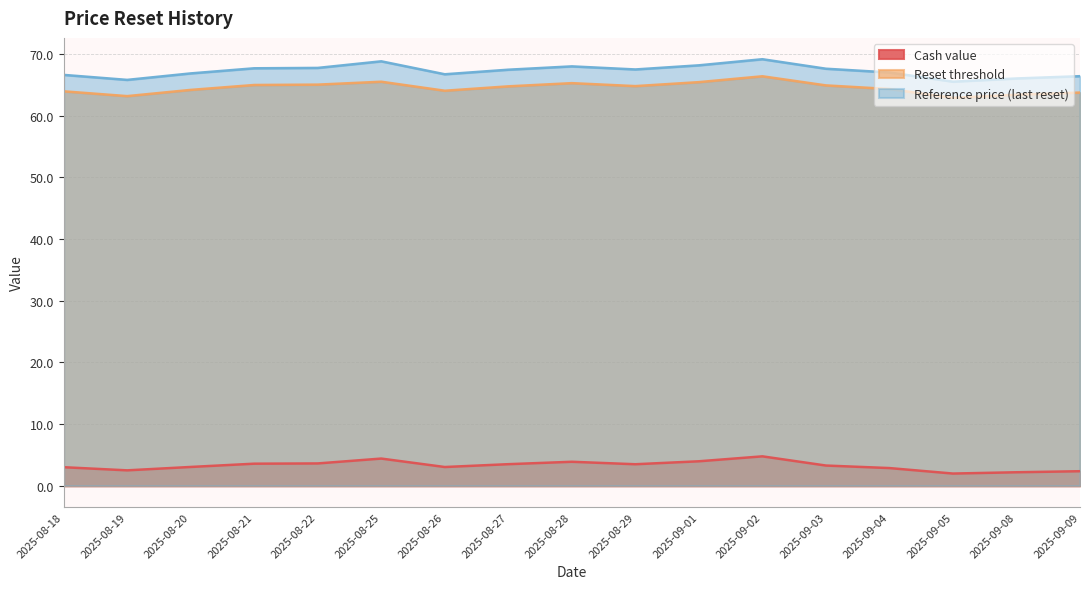

Reading left to right, list all the values displayed in this chart.

Cash value: 3.0	2.5	3.0	3.6	3.6	4.4	3.0	3.5	3.9	3.5	4.0	4.8	3.3	2.9	2.0	2.2	2.4
Reset threshold: 63.9	63.2	64.2	65.0	65.0	65.5	64.0	64.7	65.3	64.8	65.4	66.4	64.9	64.3	62.9	63.4	63.7
Reference price (last reset): 66.6	65.8	66.8	67.7	67.7	68.8	66.7	67.4	68.0	67.5	68.2	69.1	67.6	67.0	65.5	66.0	66.4